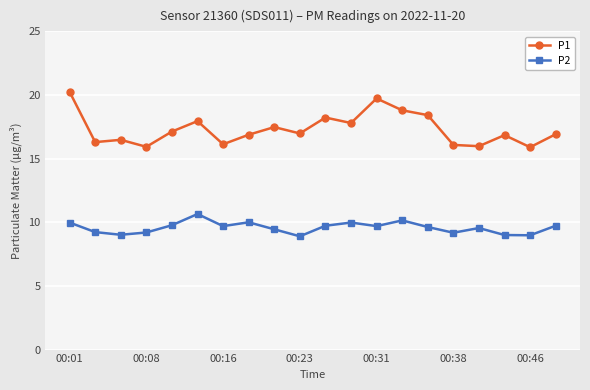

Which series has the largest range (max minus min)?

P1